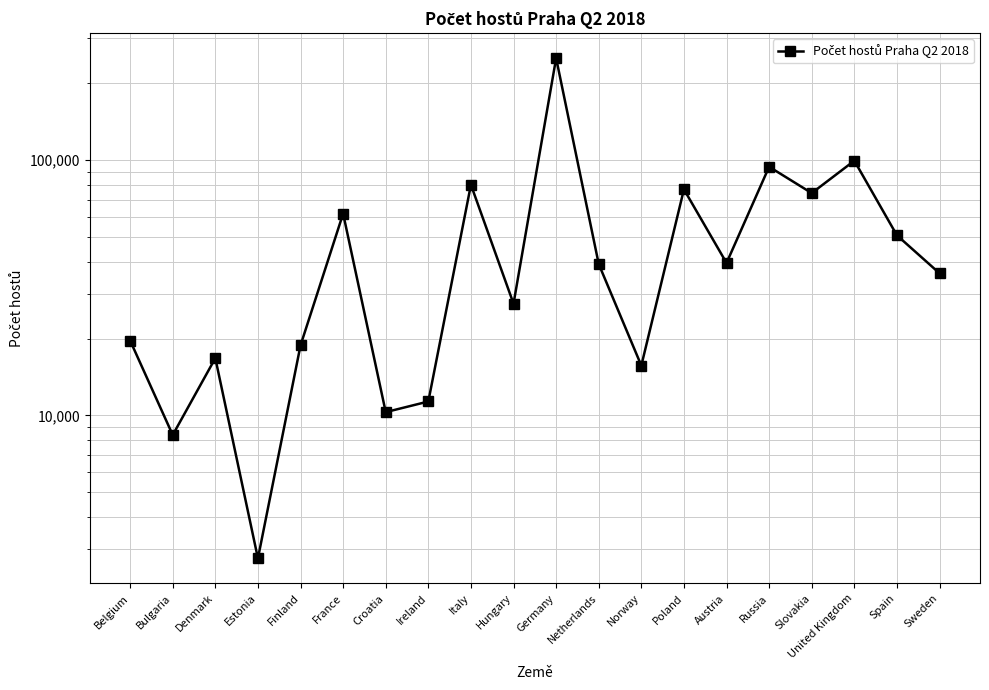

Approximately how many times larger is the value at France compared to Italy?

0.8